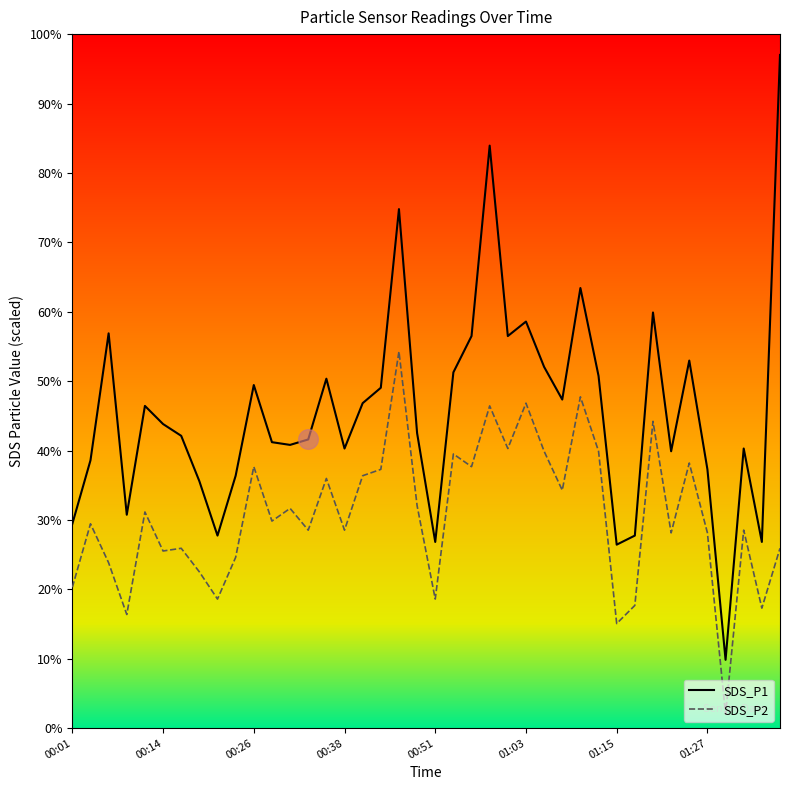

Which series has the largest range (max minus min)?

SDS_P1